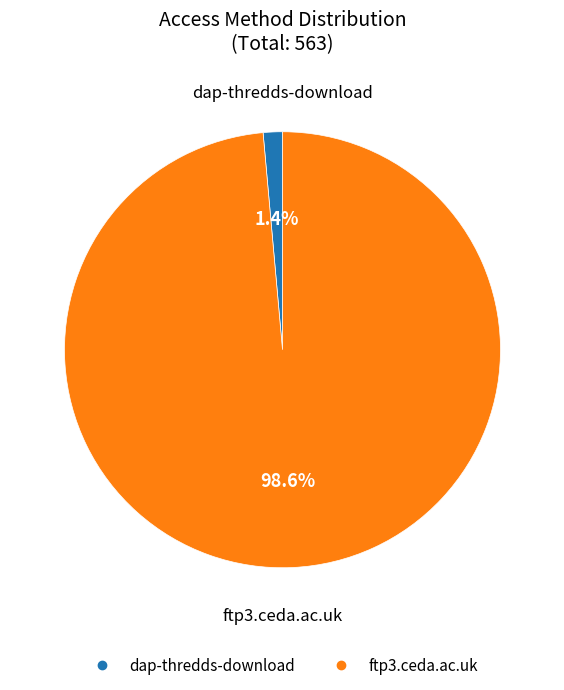

To the nearest percent, what portion does ftp3.ceda.ac.uk represent?

99%